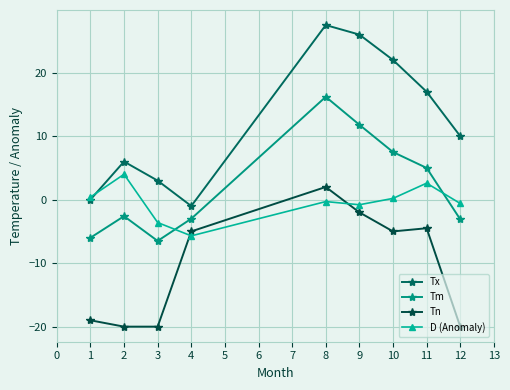

True or false: Tn and Tm cross at least once.

False